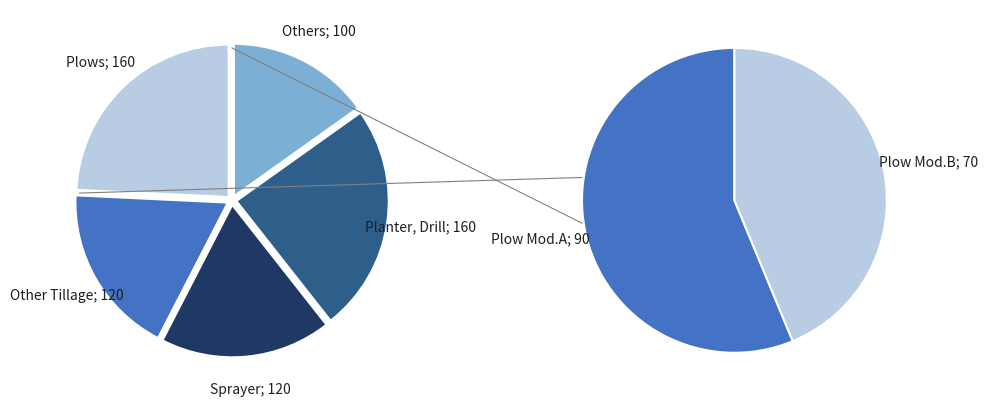

What is the smallest slice in the pie chart?

Others